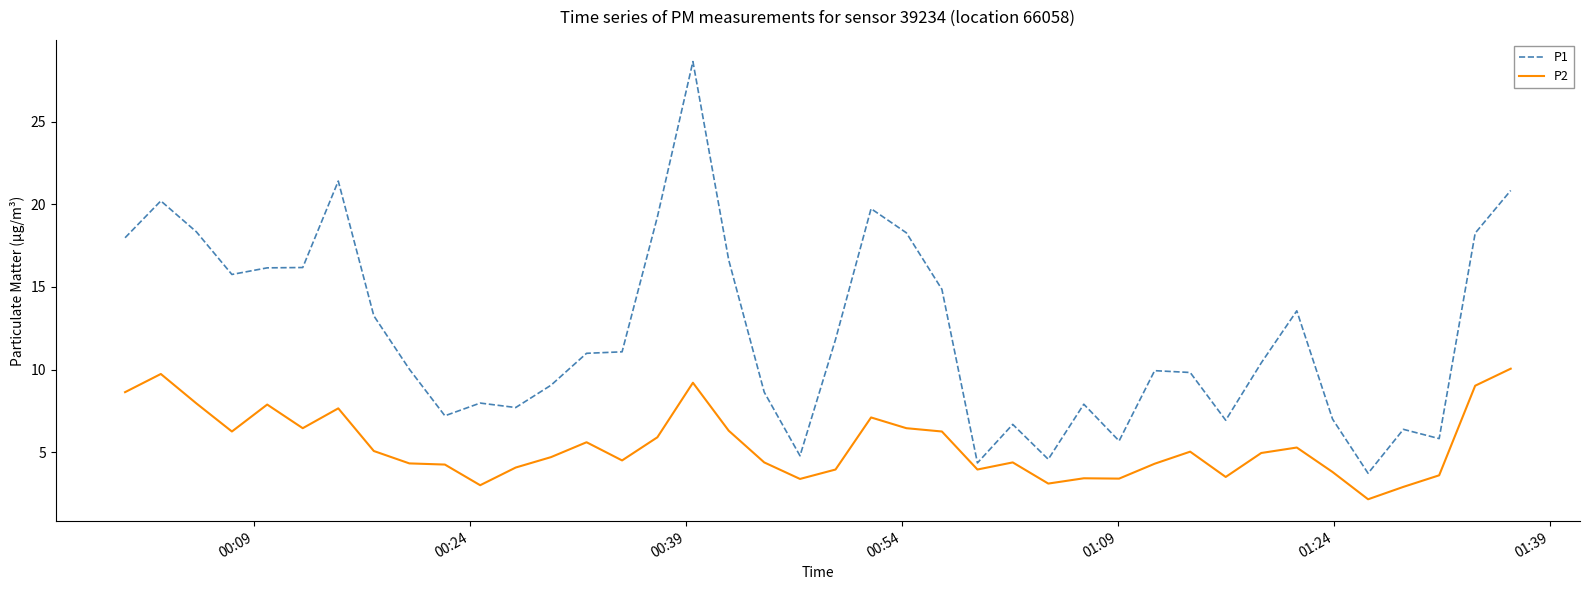

True or false: P1 and P2 intersect in this chart.

False